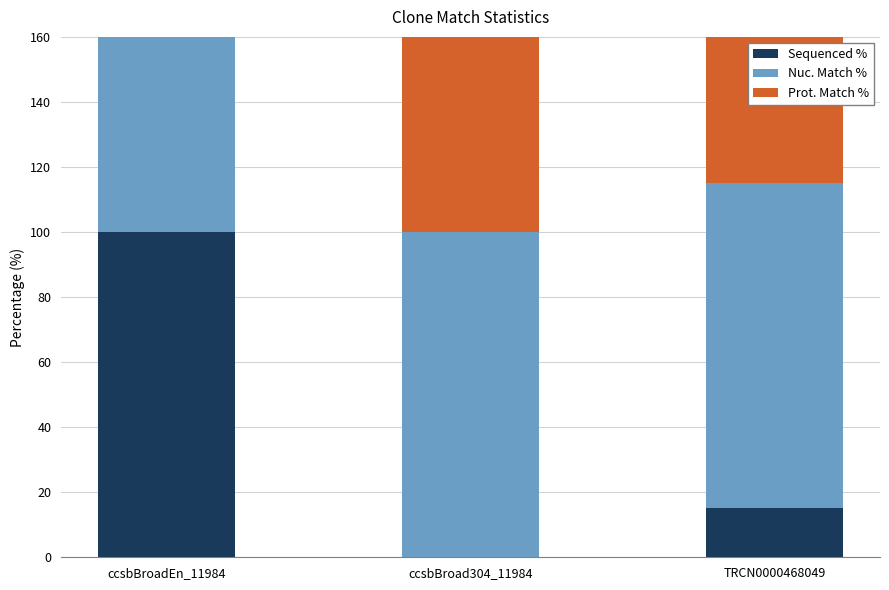

Reading left to right, extract all data points from this chart.

Sequenced %: ccsbBroadEn_11984=100.0	ccsbBroad304_11984=0.0	TRCN0000468049=15.2
Nuc. Match %: ccsbBroadEn_11984=100.0	ccsbBroad304_11984=100.0	TRCN0000468049=100.0
Prot. Match %: ccsbBroadEn_11984=100.0	ccsbBroad304_11984=100.0	TRCN0000468049=100.0